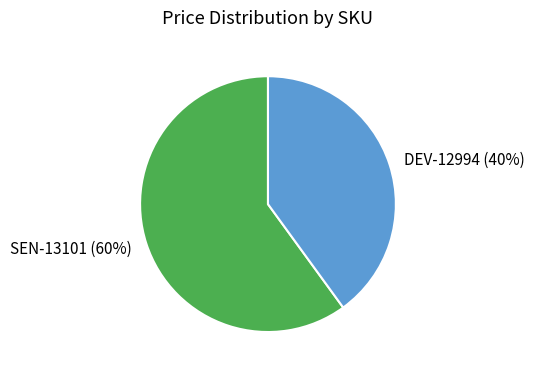

What is the smallest slice in the pie chart?

DEV-12994